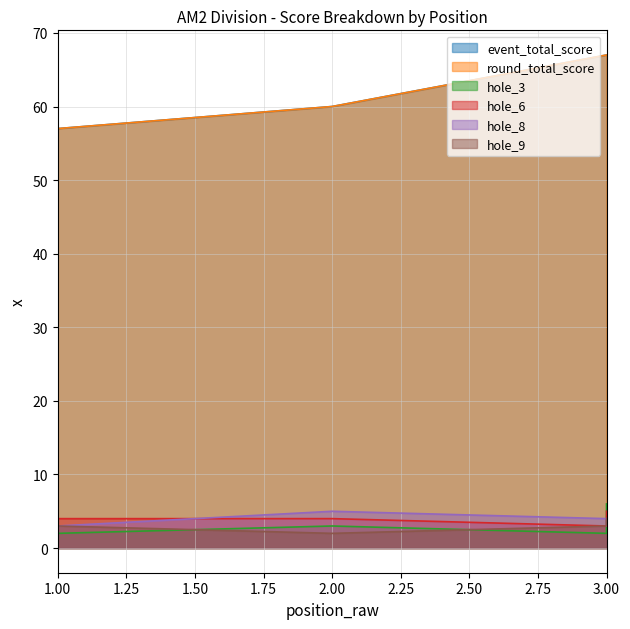

How many distinct data groups are displayed?

6